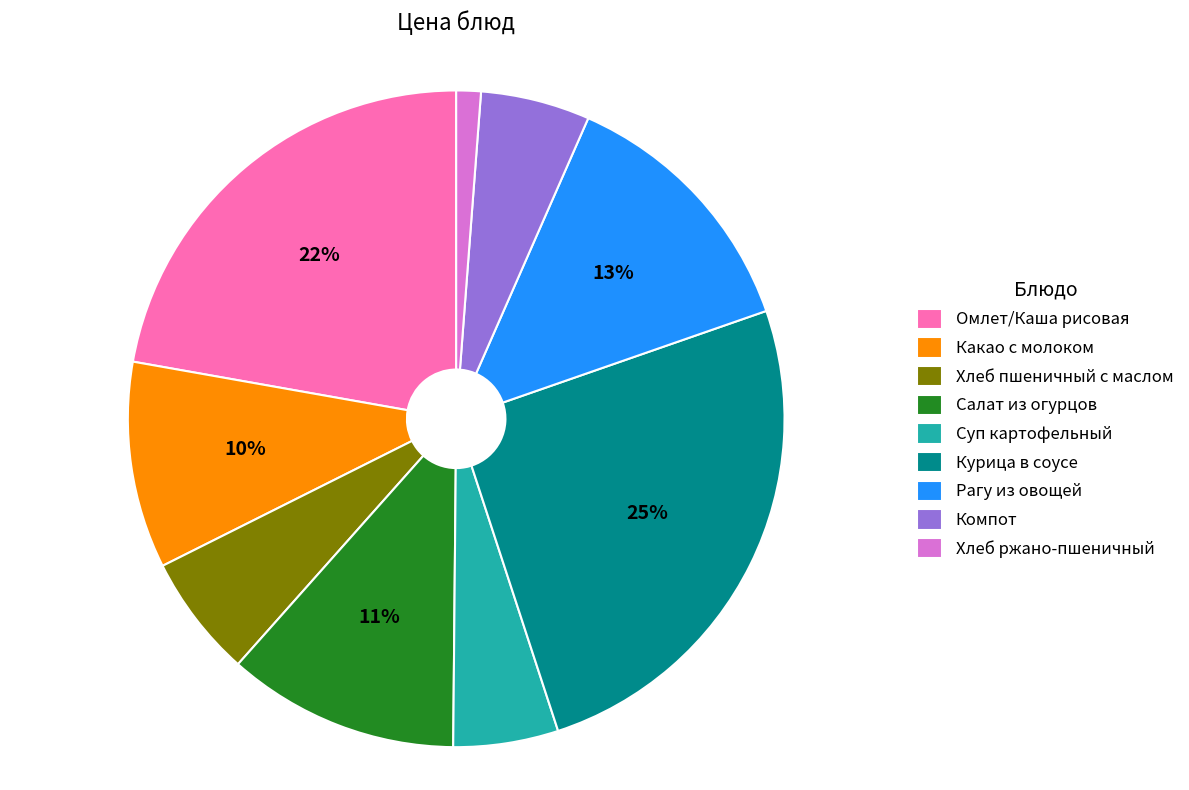

To the nearest percent, what percentage of the pie is Хлеб ржано-пшеничный?

1%